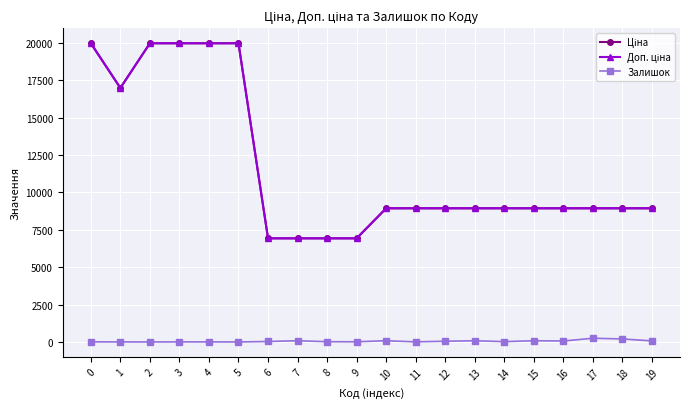

Is this an area chart (filled region under the line)?

No